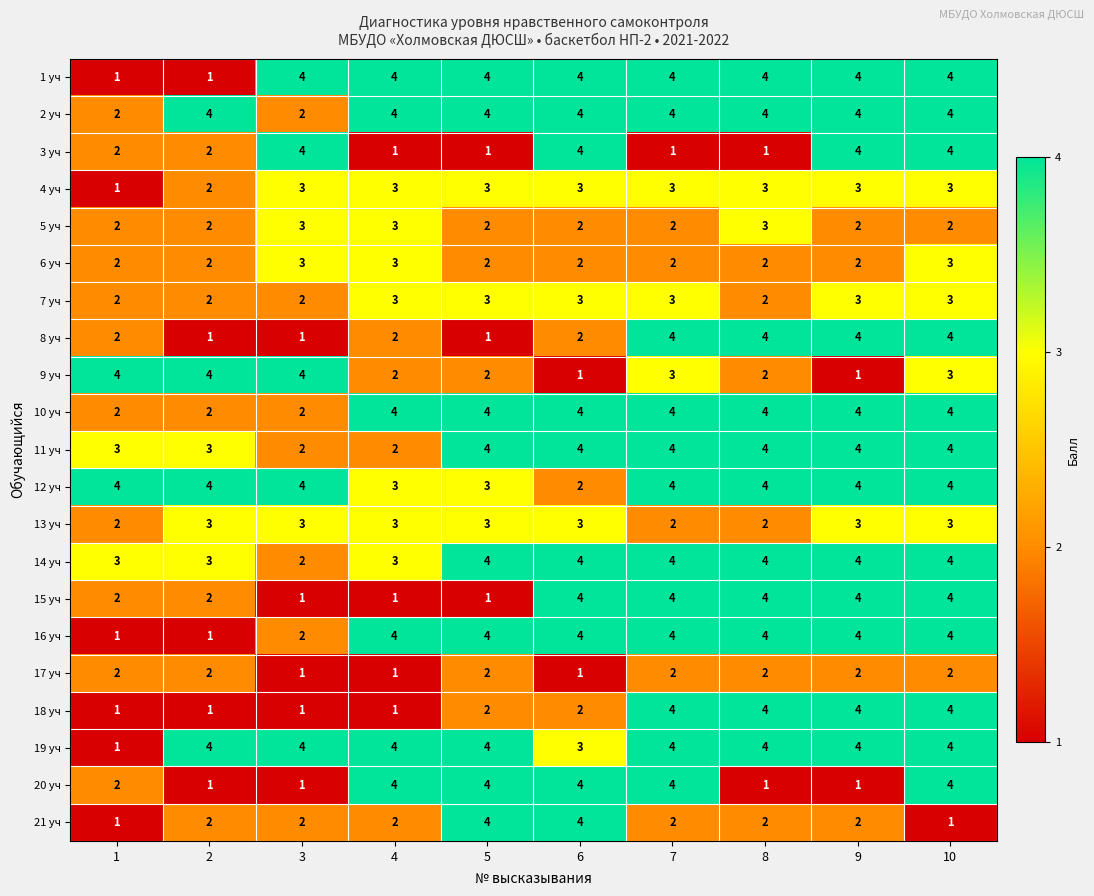

How many series are shown in this chart?

21